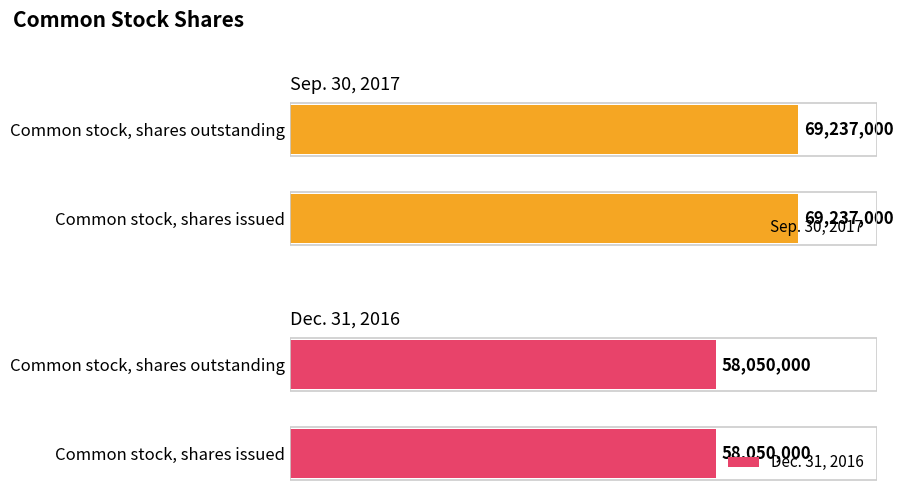

Reading left to right, transcribe all the data shown in this chart.

Sep. 30, 2017: Common stock, shares issued=69237000	Common stock, shares outstanding=69237000
Dec. 31, 2016: Common stock, shares issued=58050000	Common stock, shares outstanding=58050000